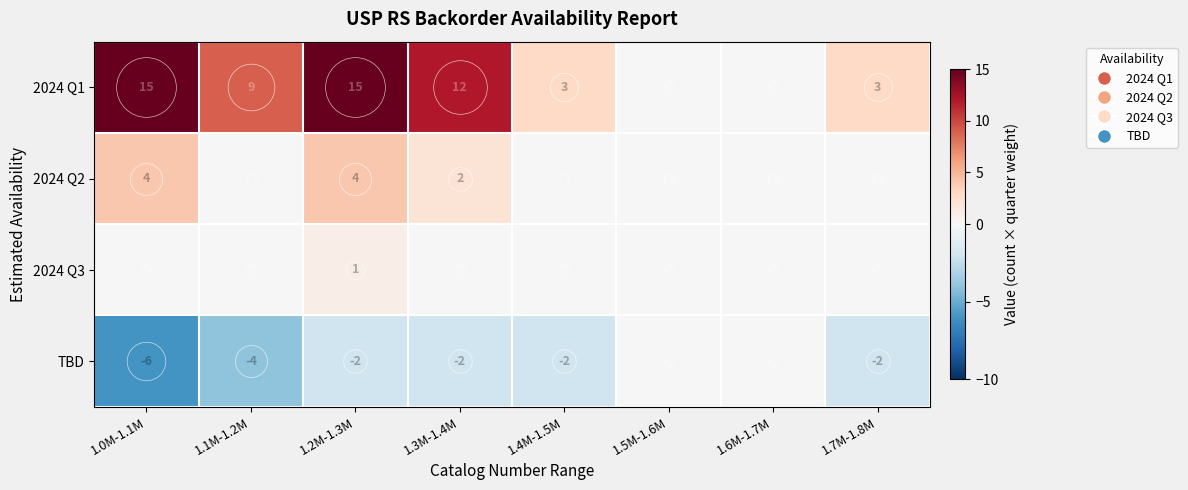

Which series has the widest spread of values?

2024 Q1